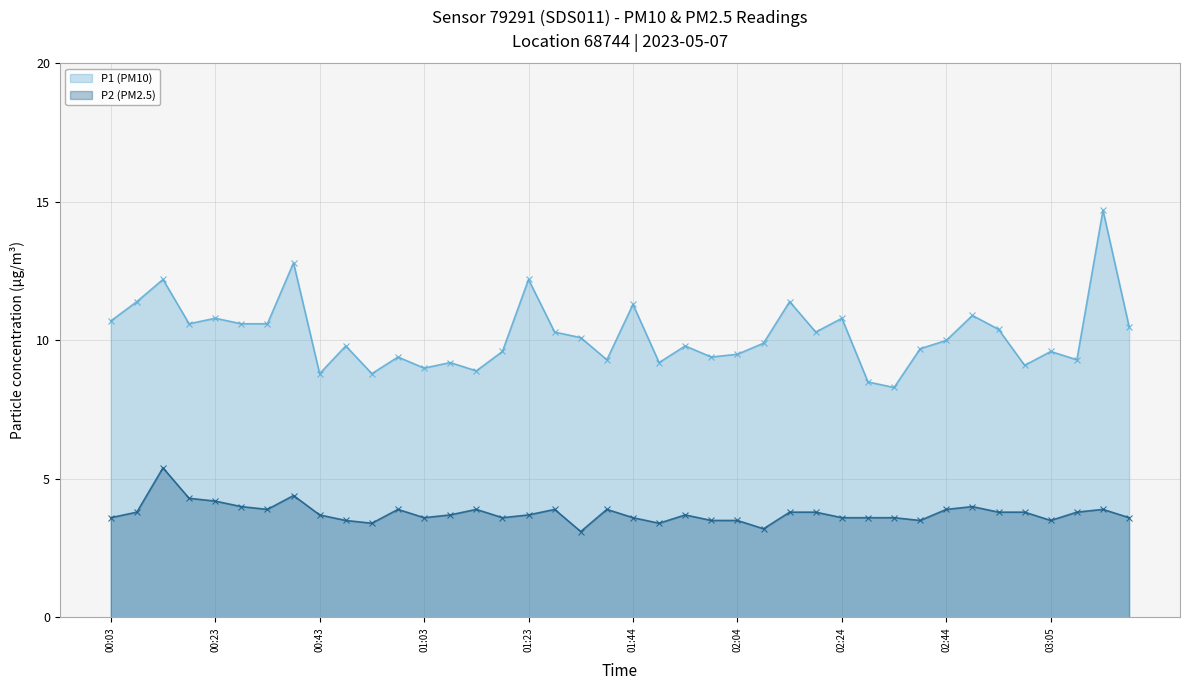

Rank the series by their average value, from lowest to highest.

P2 (PM2.5), P1 (PM10)